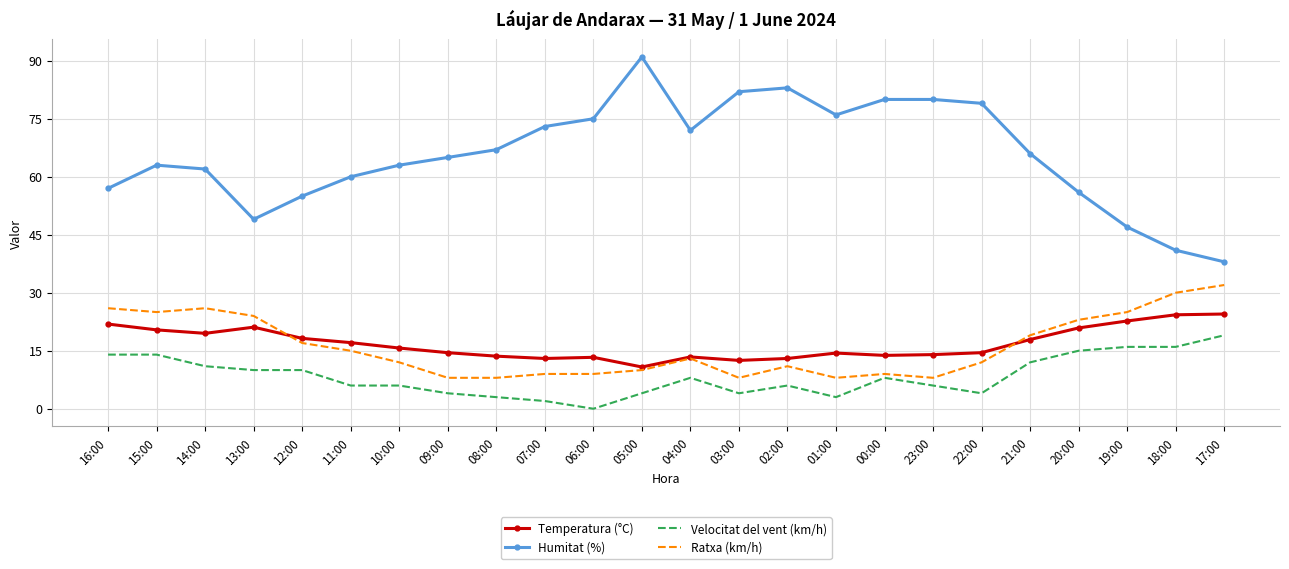

Rank the series at 16:00 from highest to lowest value.

Humitat (%), Ratxa (km/h), Temperatura (°C), Velocitat del vent (km/h)